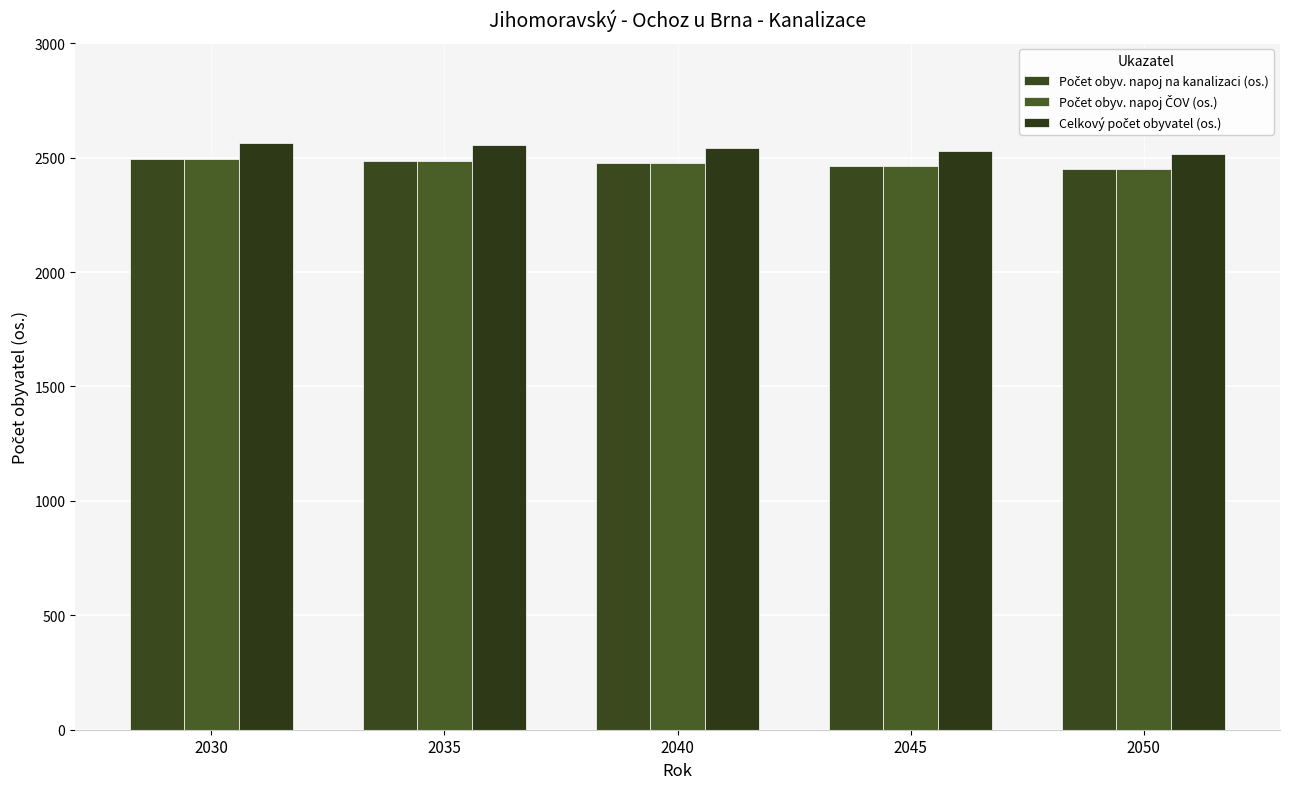

How many bars are there in each group?

3